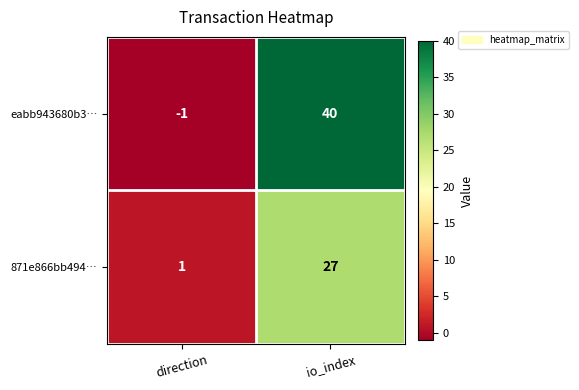

What is the difference between the maximum and minimum values in the 871e866bb494… series?

26